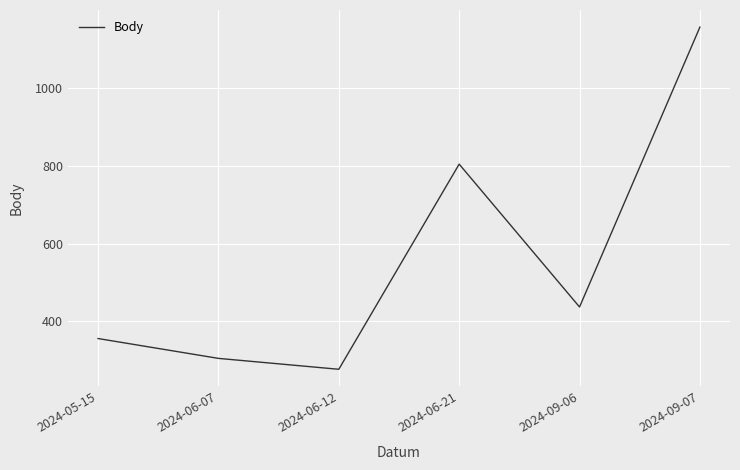

What is the smallest value displayed?

277